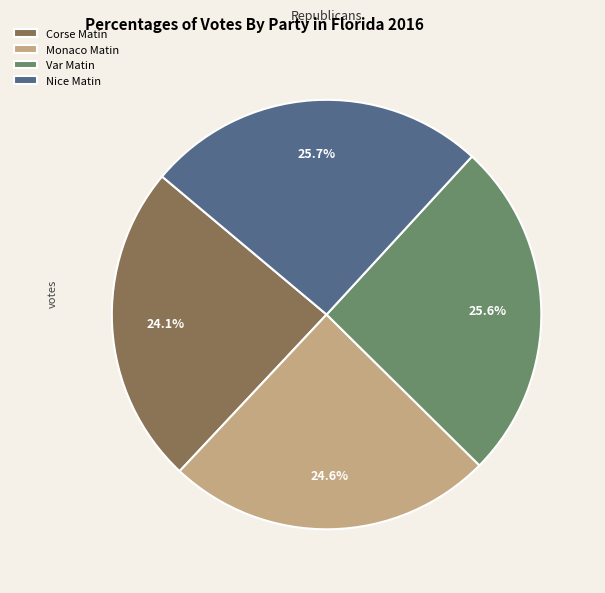

To the nearest percent, what is the difference between the Nice Matin and Corse Matin slice percentages?

2%